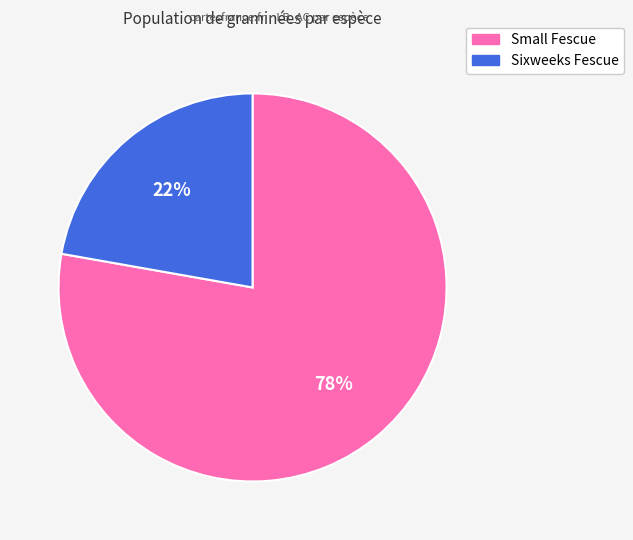

Combined, do Sixweeks Fescue and Small Fescue account for over 50%?

Yes